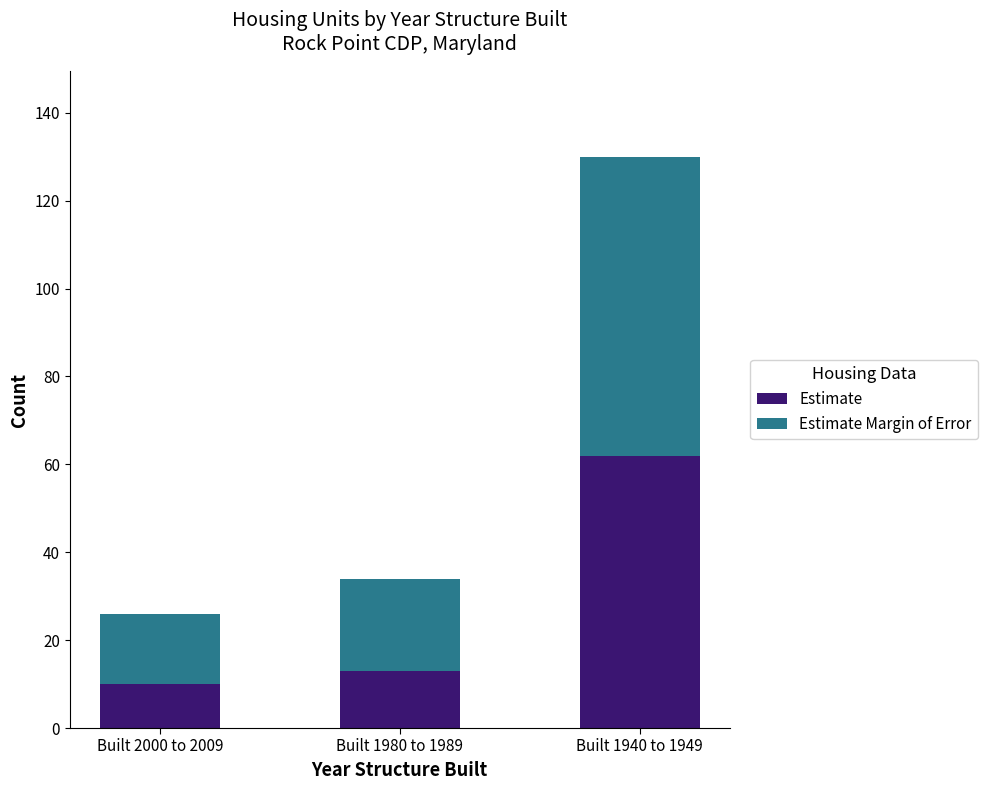

How many data points in Estimate are less than 13?

1